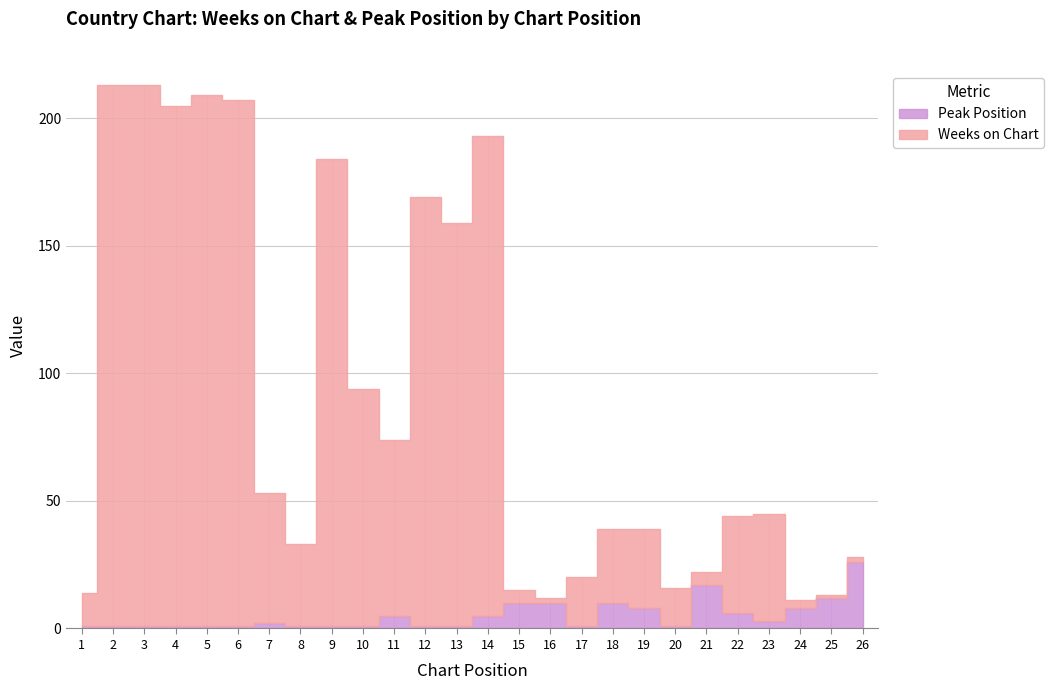

In Peak Position, how many points are higher than both neighbors (excluding endpoints)?

4